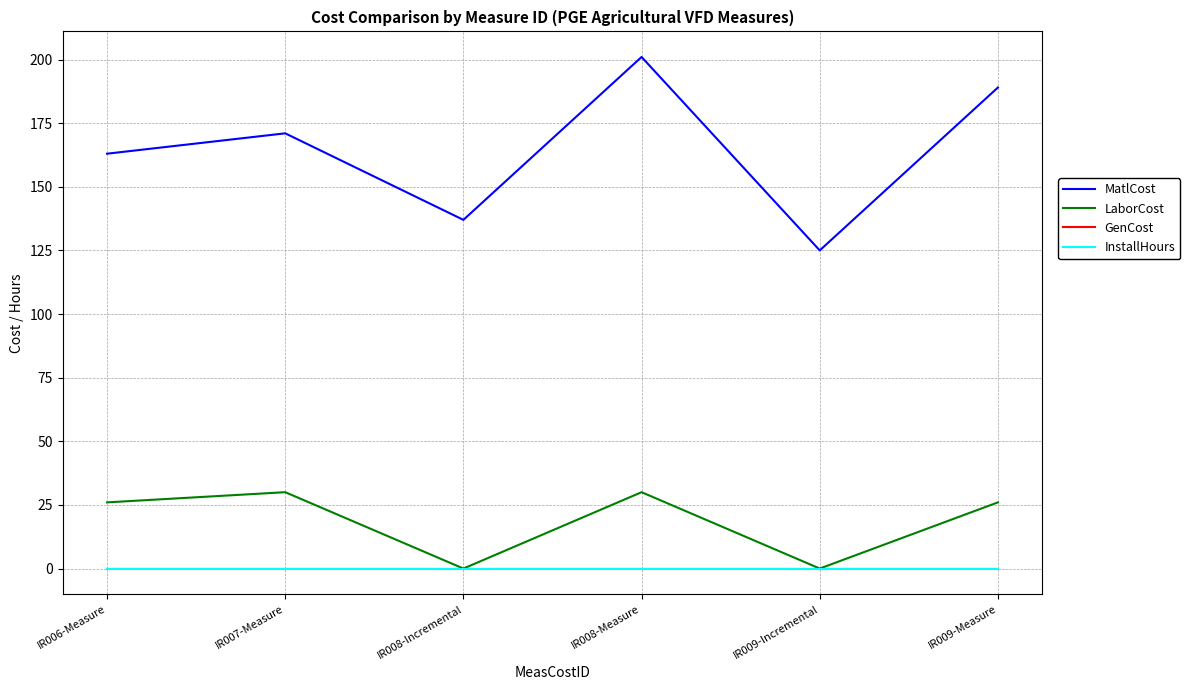

Is this an area chart (filled region under the line)?

No